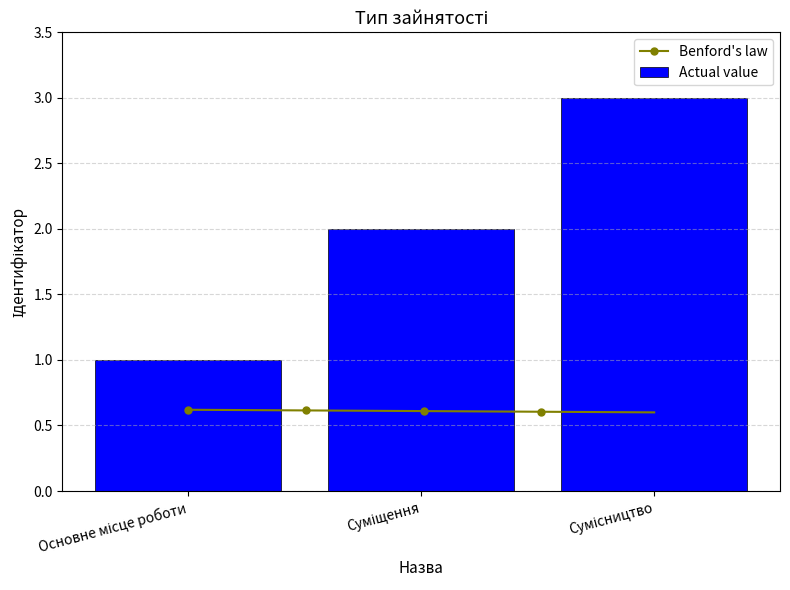

The chart shows a value of 5 at Сумісництво. True or false?

False